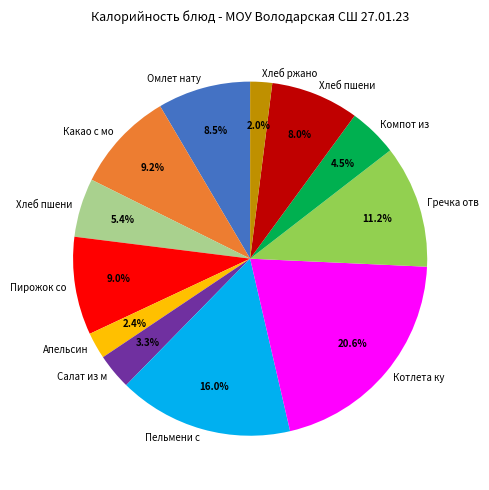

Is there any slice that represents more than half of the pie?

No